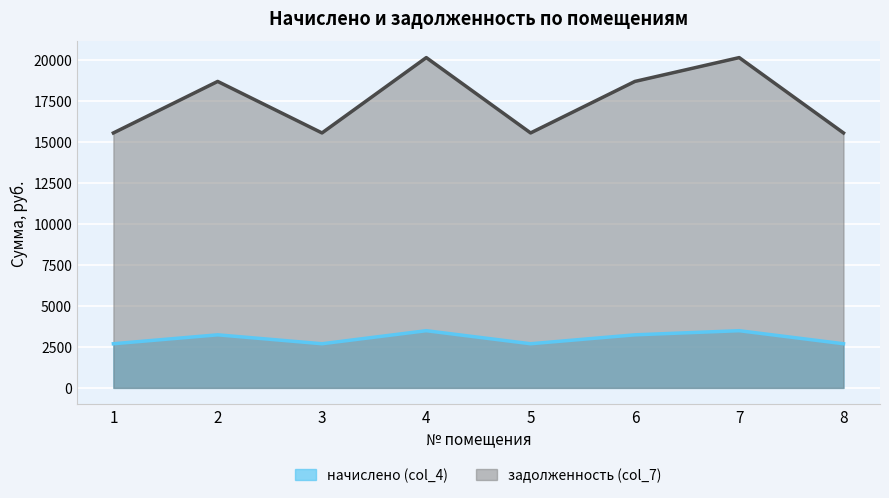

What is the value of the задолженность (col_7) point at the 1st from the left?

15558.0